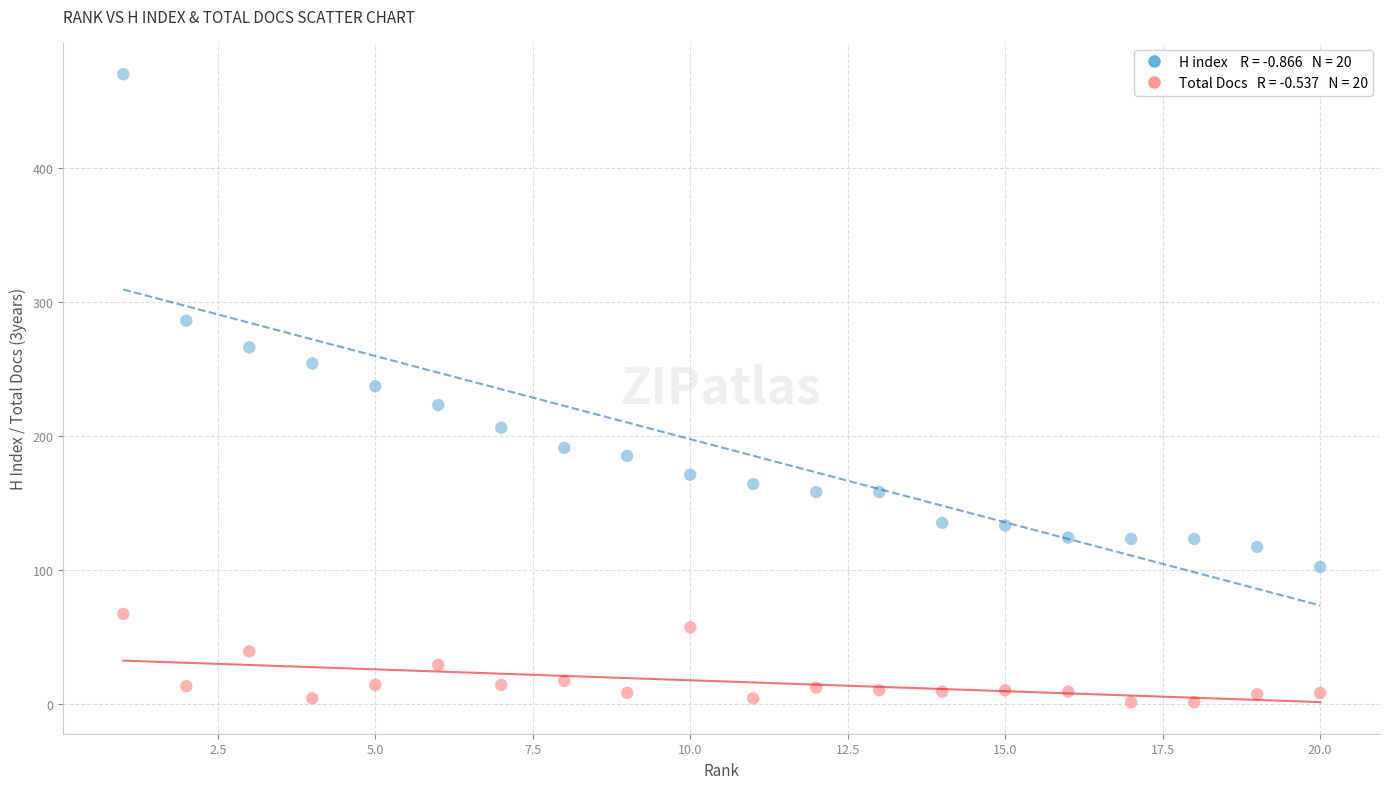

Across all data points, what is the range of X values (max minus min)?

19